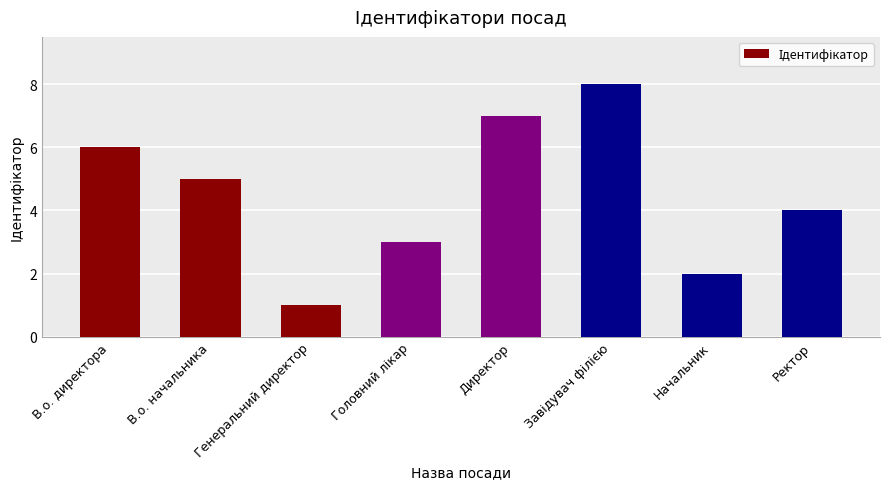

Is it true that the value at Начальник is 1?

False